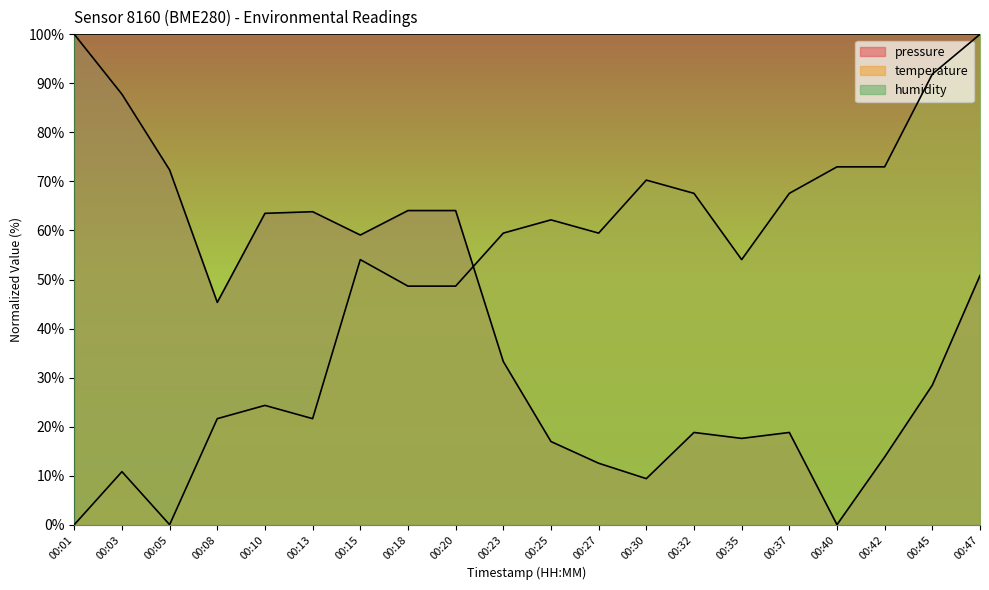

What is the total value across all series at 00:01?

200.0